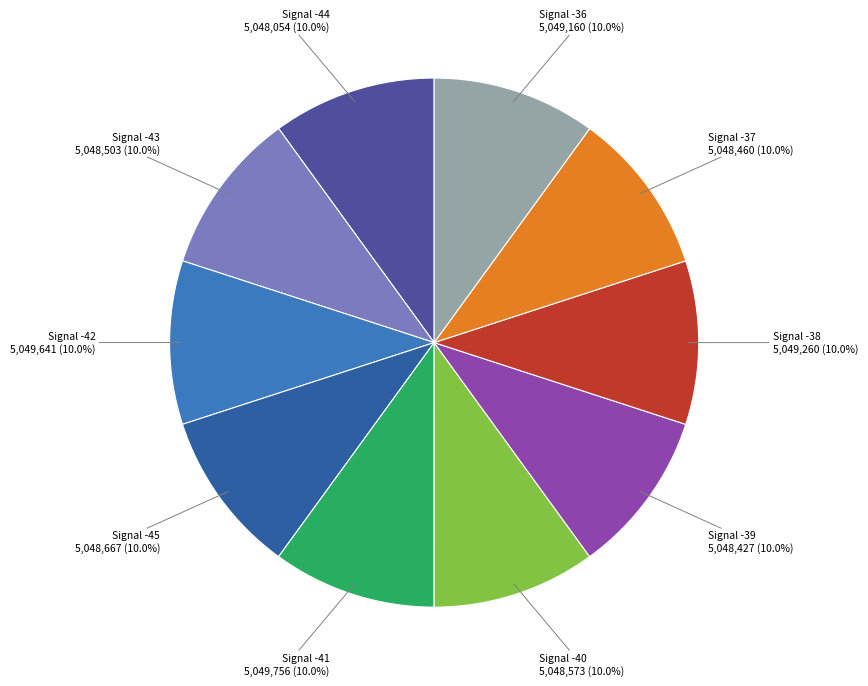

Count the number of slices in the pie.

10